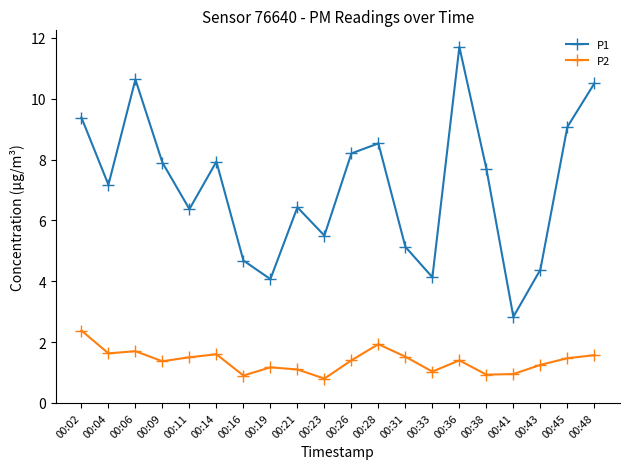

Which series changed the most between 00:04 and 00:41?

P1